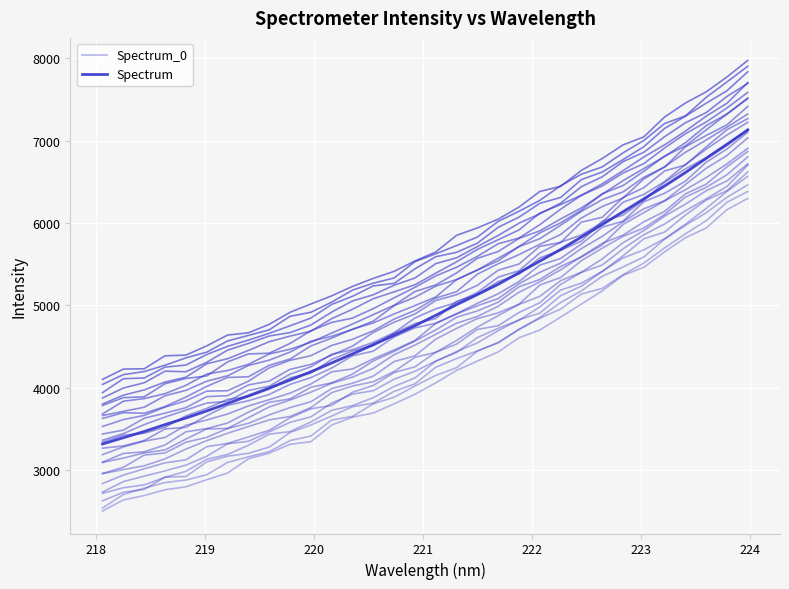

True or false: Spectrum has a value of 3048.1 at 29.

False